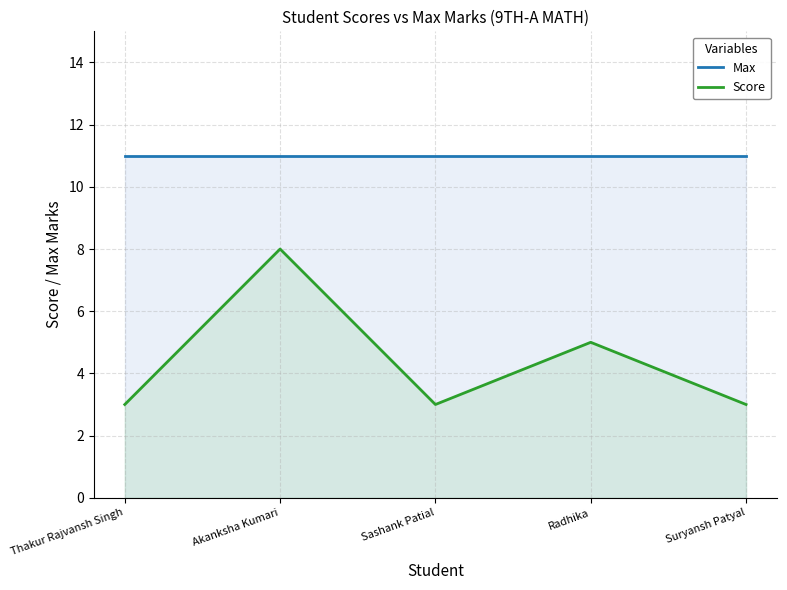

Which series has the widest spread of values?

Score